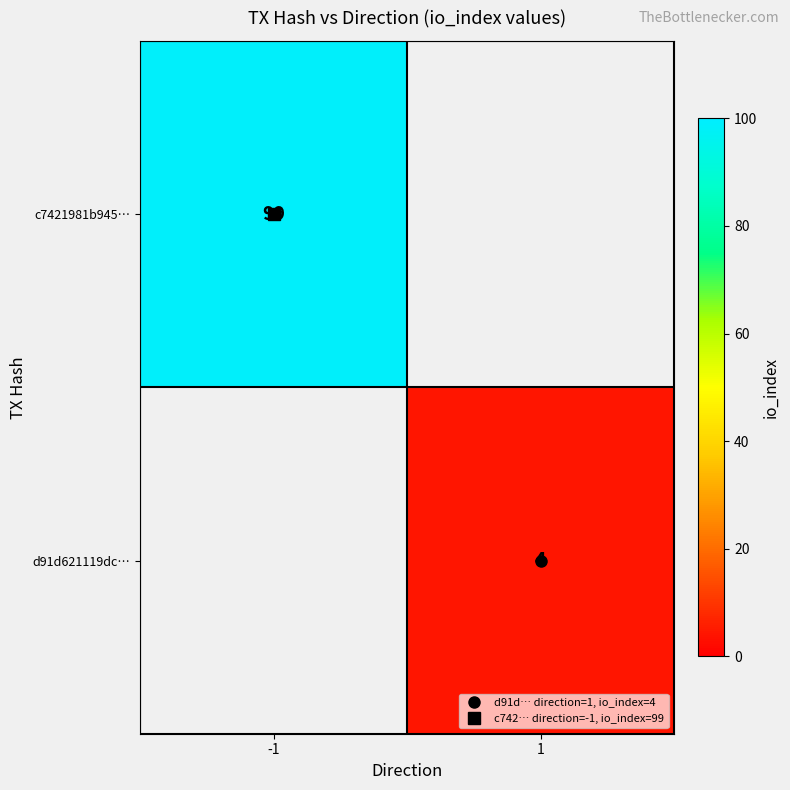

How many data points in c7421981b945… are less than 99?

1